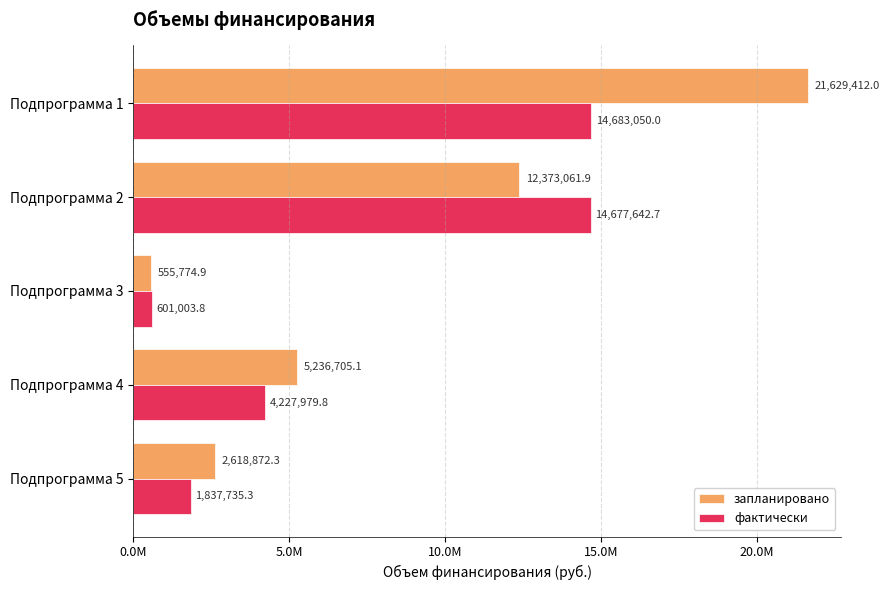

What are all the series names shown in the legend?

запланировано, фактически